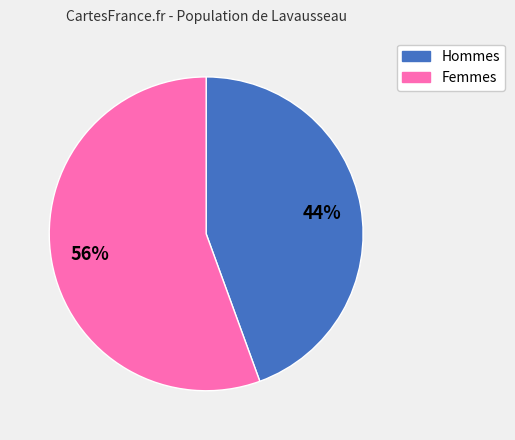

Is the sum of Femmes and Hommes greater than half?

Yes